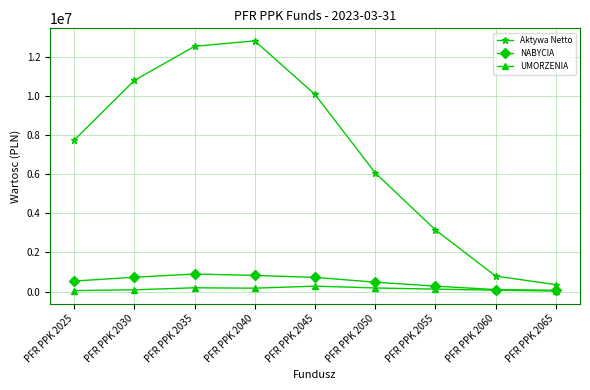

List the labels in order of Aktywa Netto value, largest first.

PFR PPK 2040, PFR PPK 2035, PFR PPK 2030, PFR PPK 2045, PFR PPK 2025, PFR PPK 2050, PFR PPK 2055, PFR PPK 2060, PFR PPK 2065